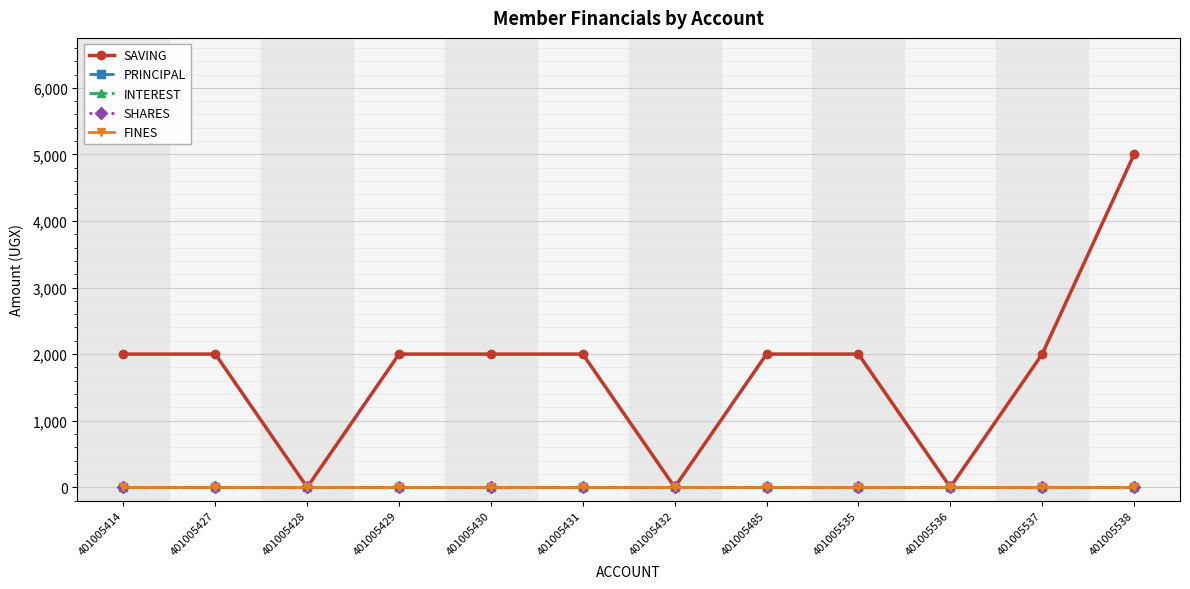

Does the chart have visible grid lines?

Yes